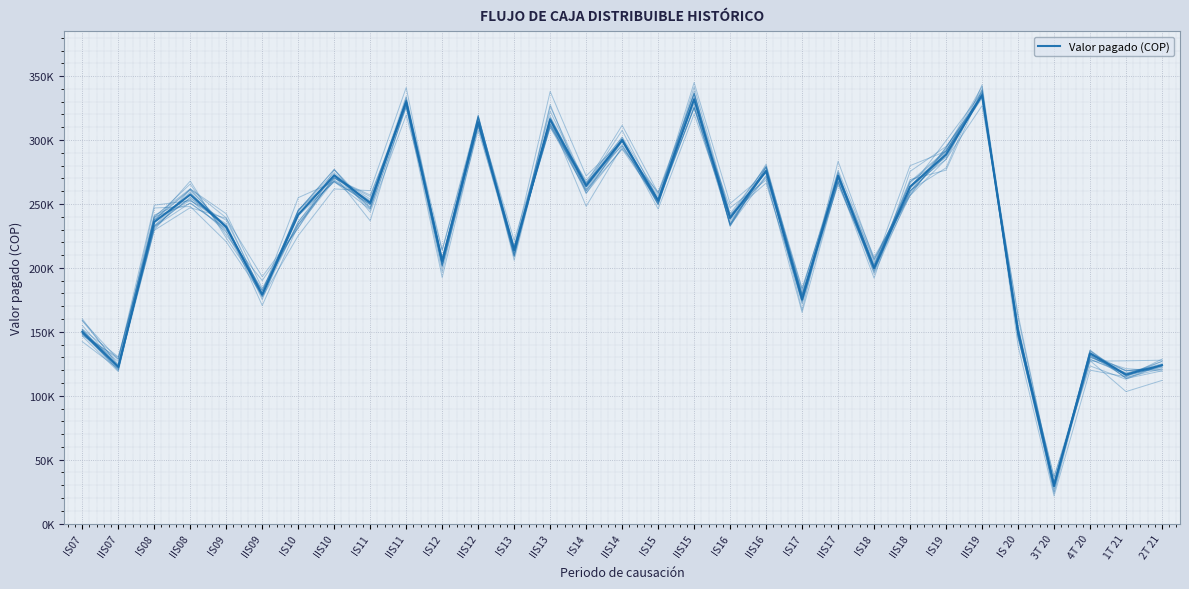

Approximately how many times larger is the value at IIS14 compared to IS17?

1.7